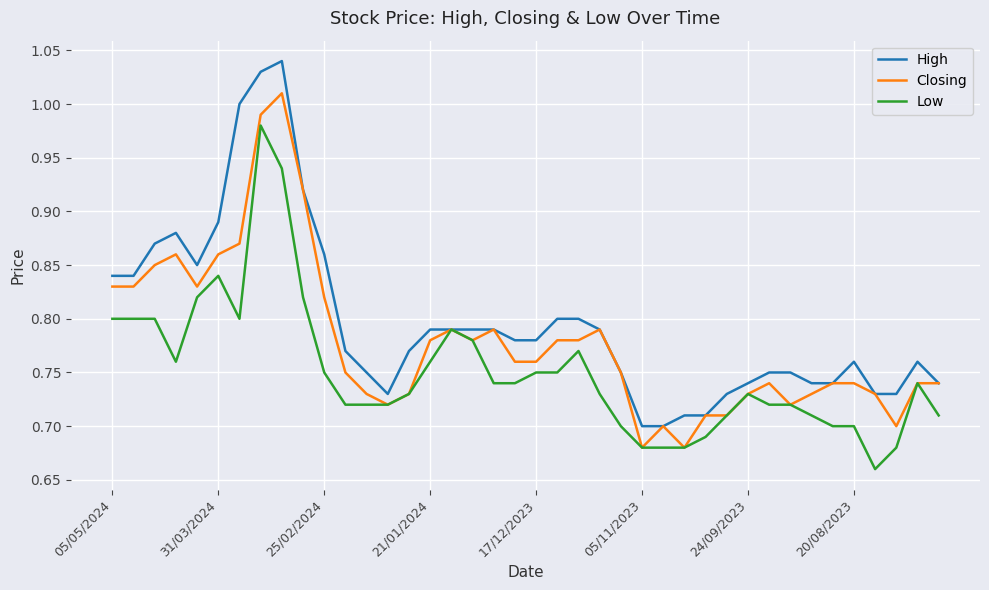

List the series in order of their overall mean, highest first.

High, Closing, Low